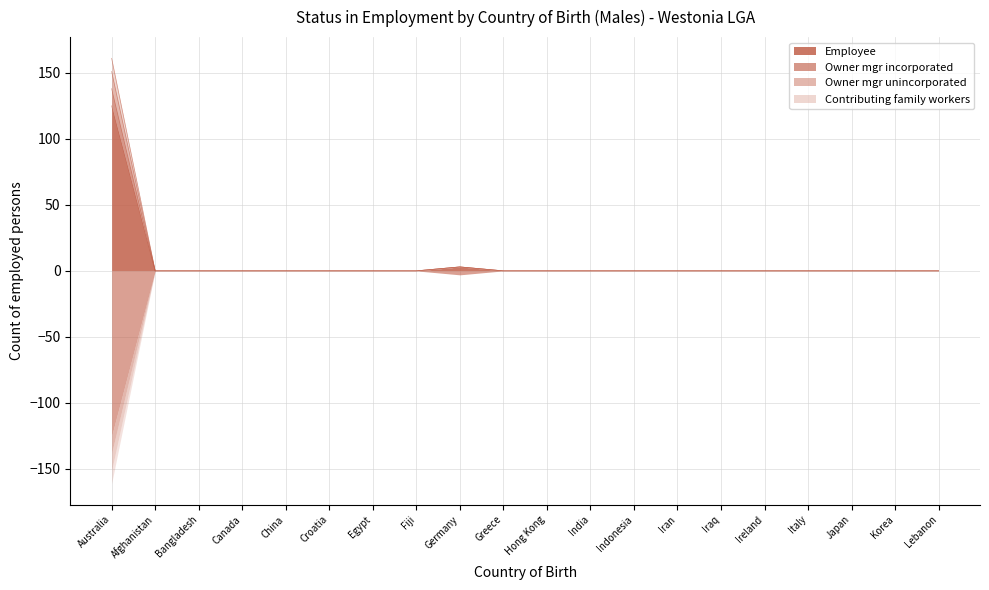

True or false: Owner mgr unincorporated has a value of 75 at Korea.

False